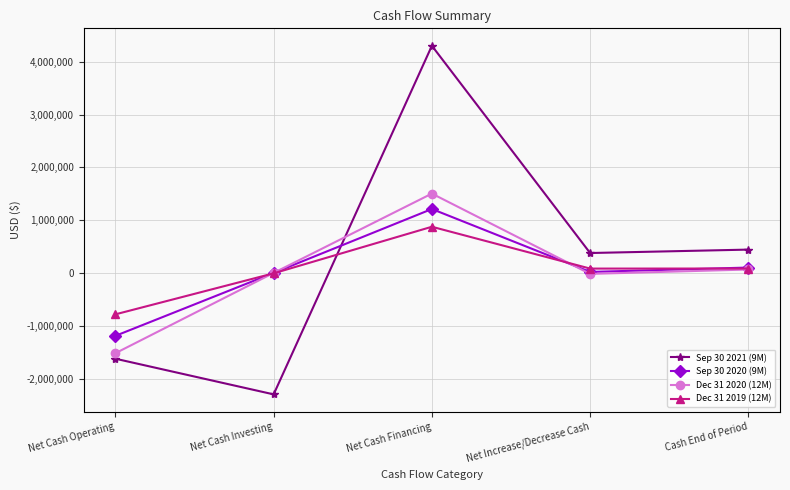

Which series has the largest range (max minus min)?

Sep 30 2021 (9M)